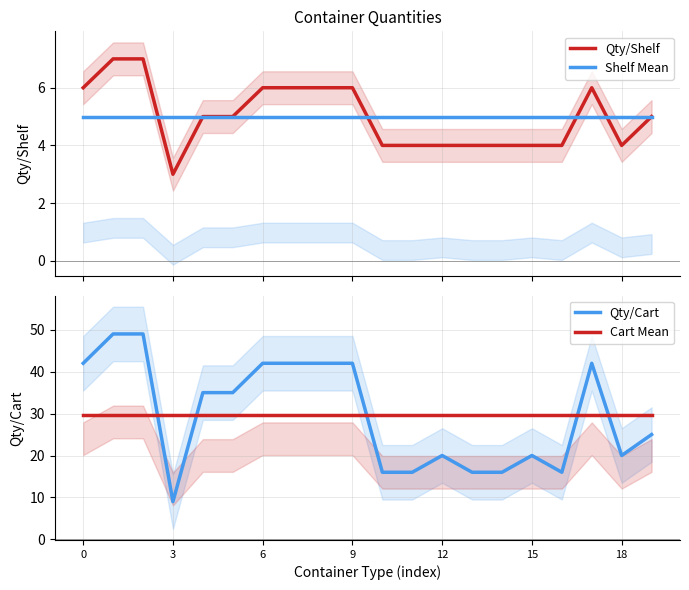

What are all the series names shown in the legend?

Qty/Shelf, Shelf Mean, Qty/Cart, Cart Mean